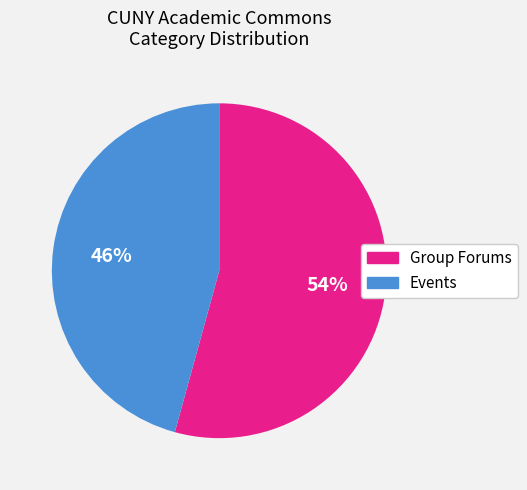

Is it true that Group Forums is 54% of the pie?

True